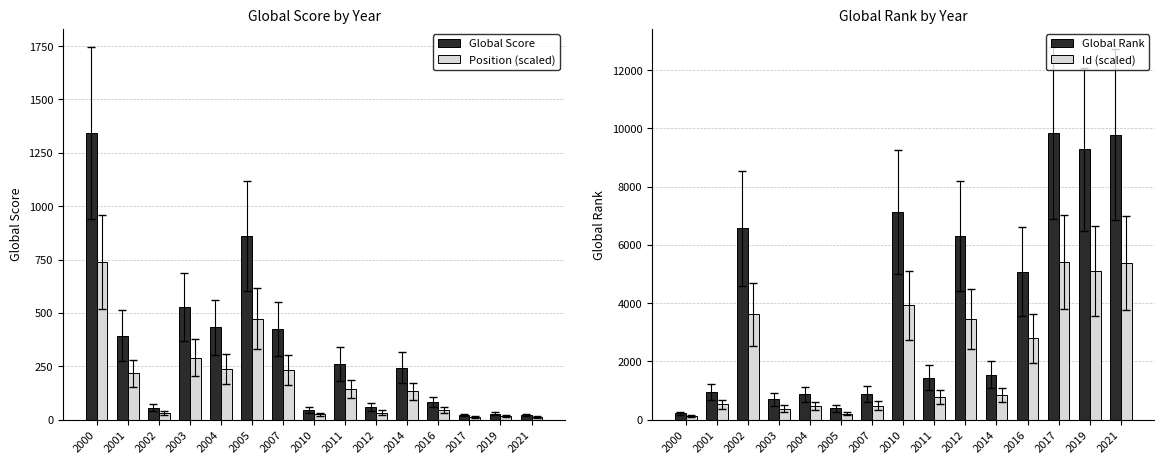

At which label does Id (scaled) reach its minimum?

2000